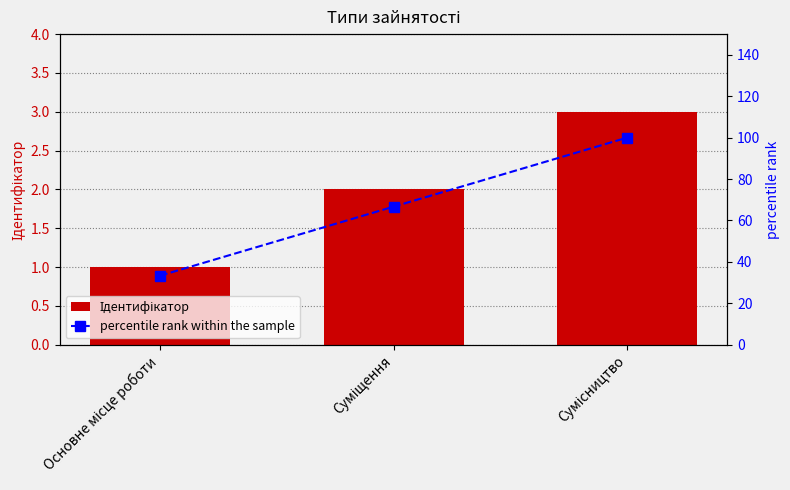

What is the label of the 1st bar from the right?

Сумісництво